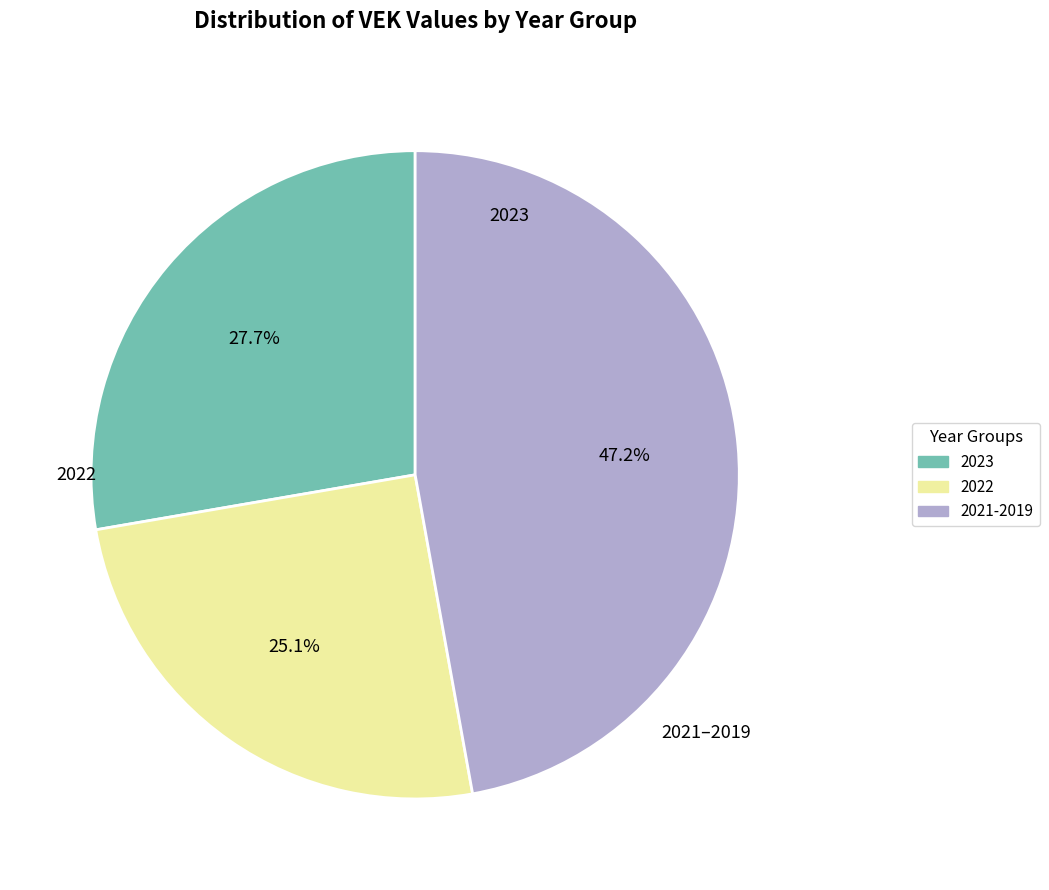

Is there any slice that represents more than half of the pie?

No